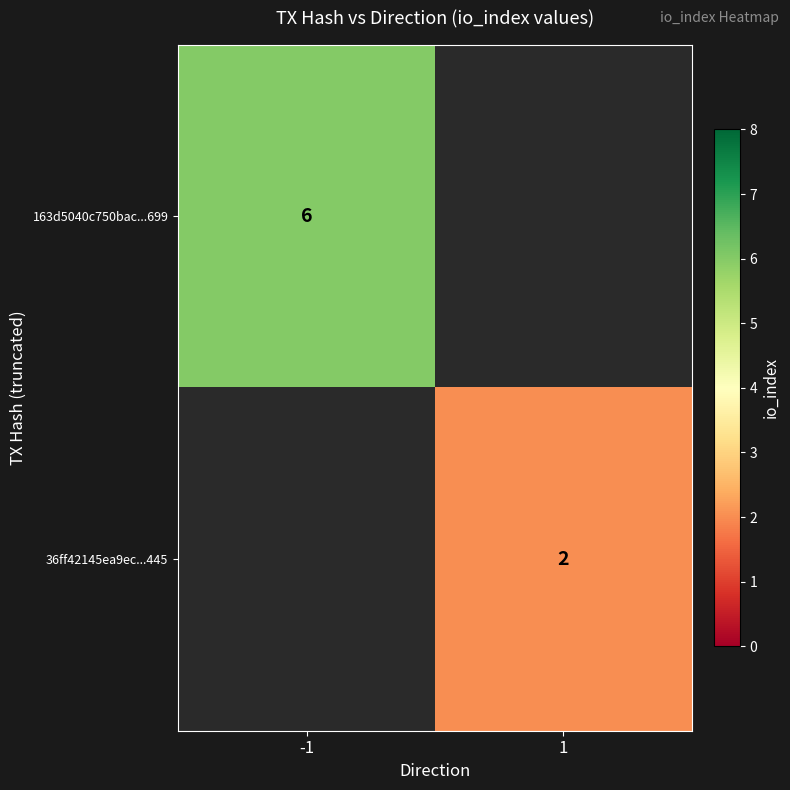

At how many categories does at least one series exceed 3?

1